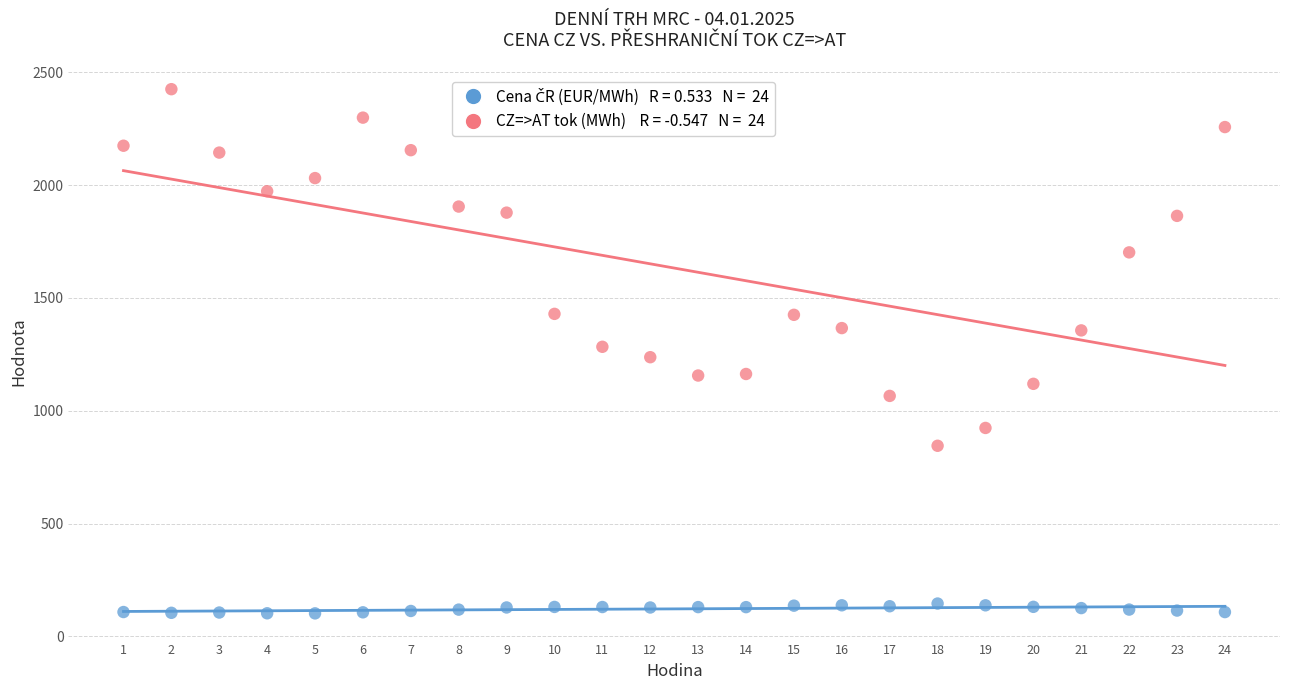

Across all data points, what is the range of X values (max minus min)?

23.0